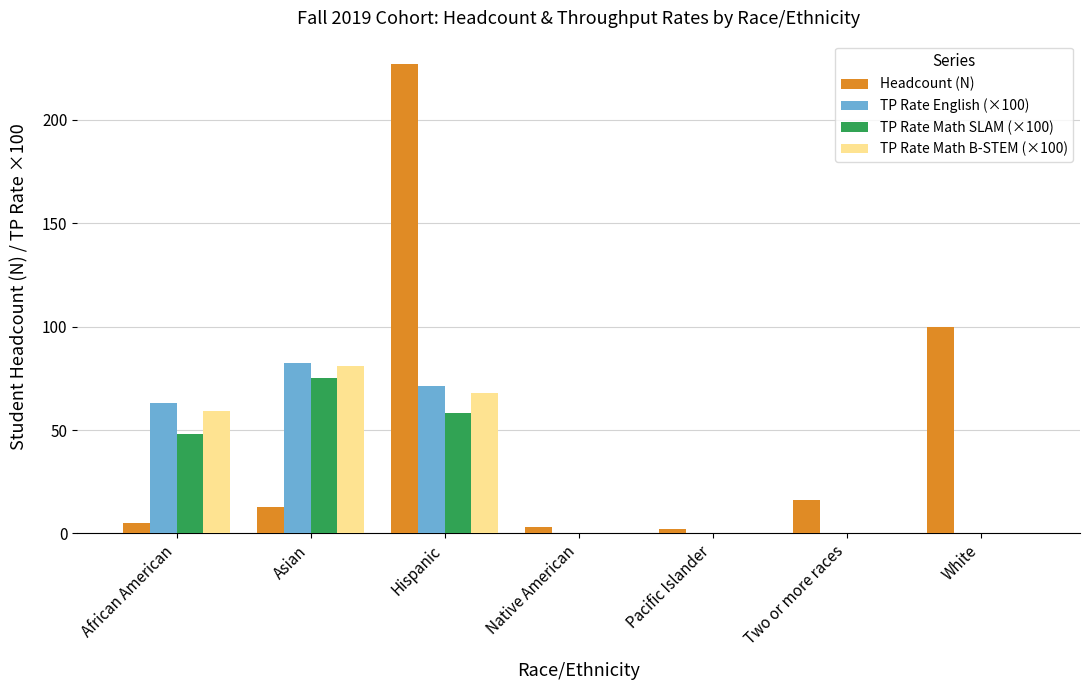

What is the sum of all TP Rate Math B-STEM (×100) values?

207.7